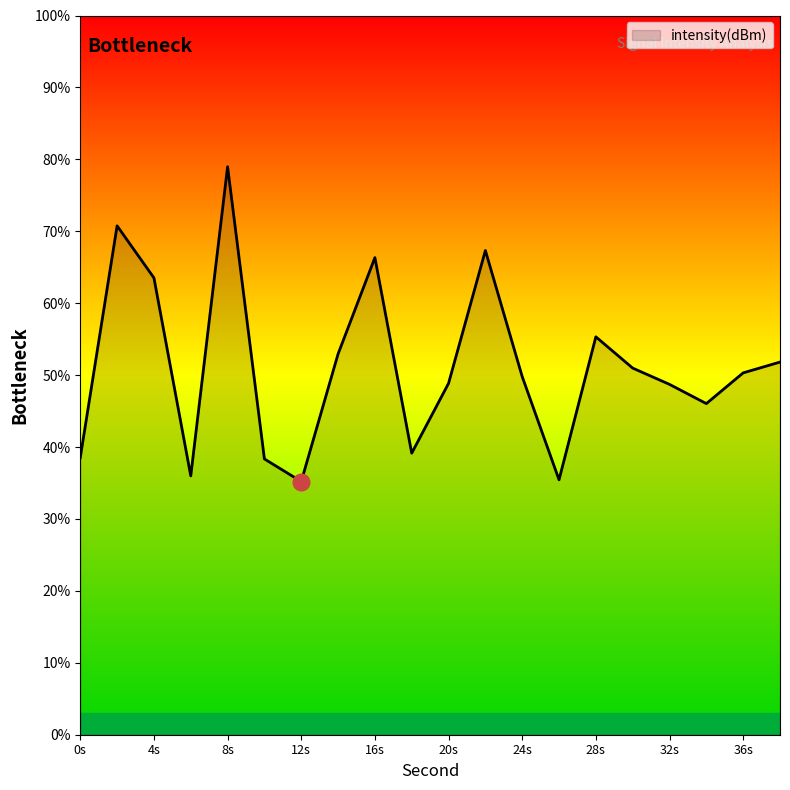

What is the maximum value shown in the chart?

79.0